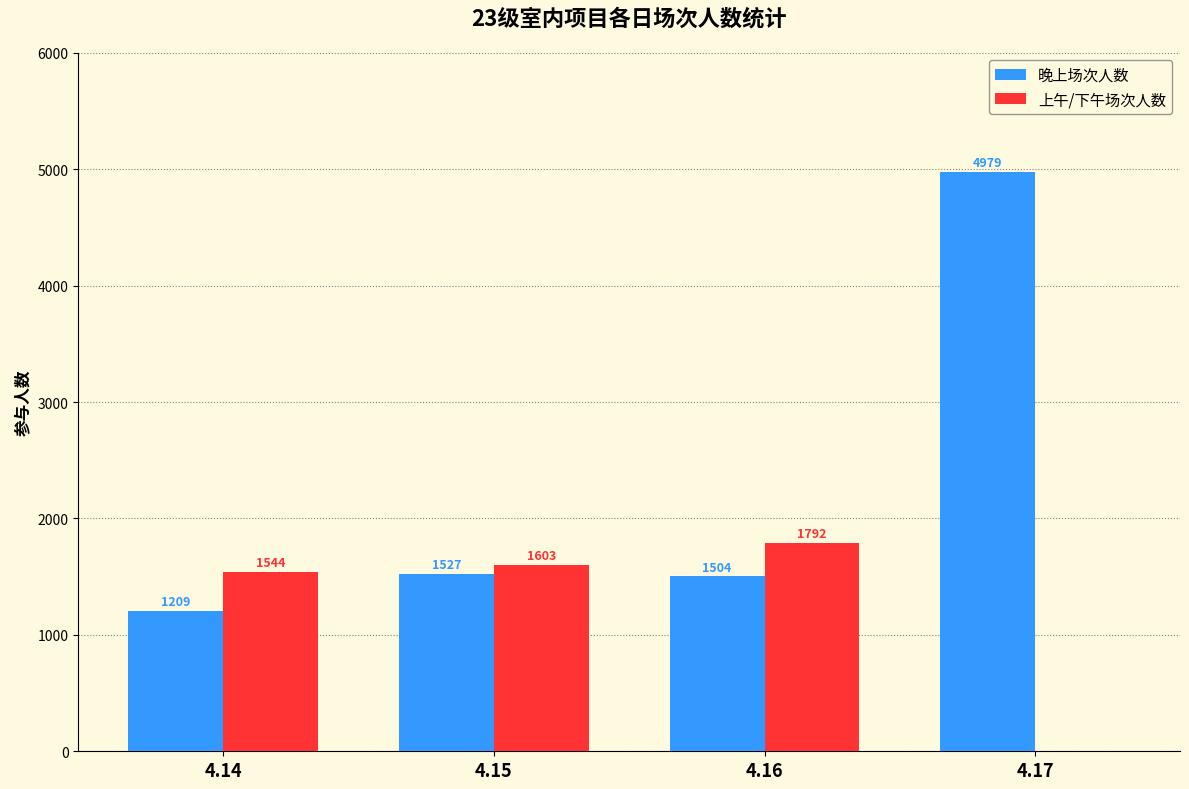

The value of 晚上场次人数 at 4.17 is 4979. True or false?

True